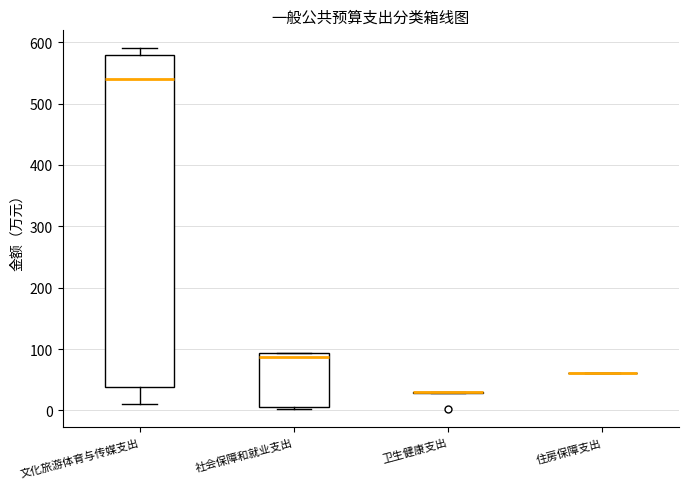

Where is the upper edge of the box for 社会保障和就业支出 on the y-axis? The values are not printed on the chart, so give them approximately, as read against the axis.

90